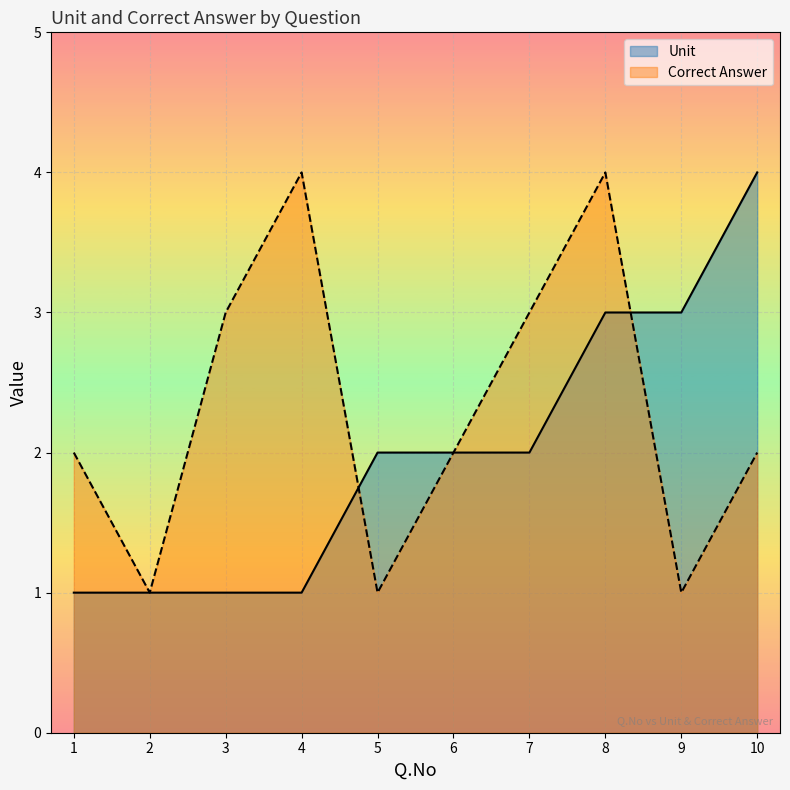

Where is Correct Answer nearest to the value 2?

1